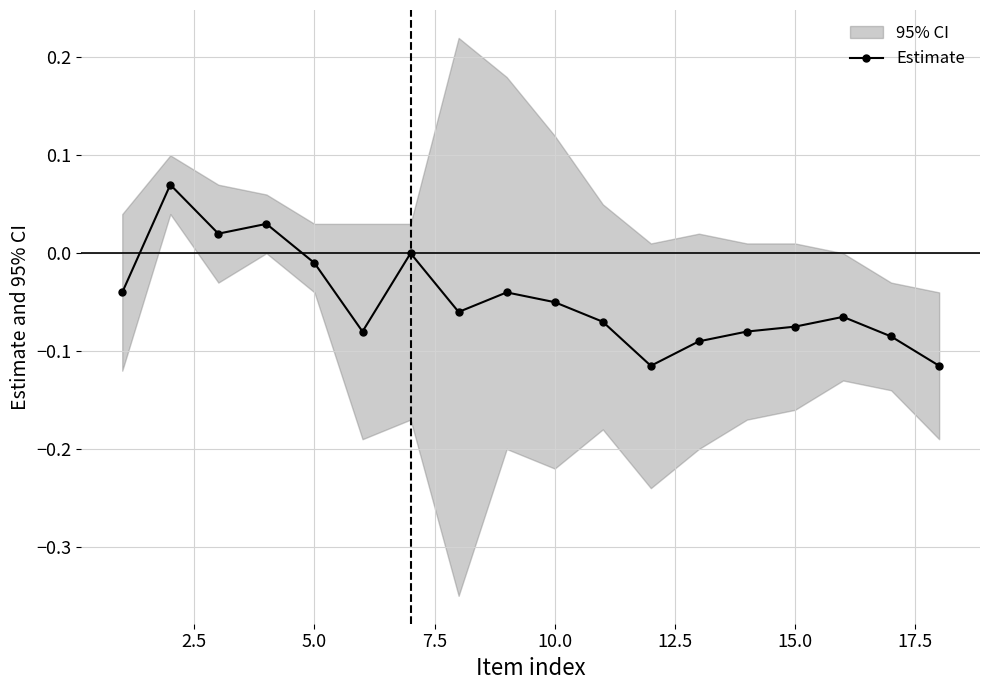

Reading left to right, transcribe all the data shown in this chart.

-0.0	0.1	0.0	0.0	-0.0	-0.1	0.0	-0.1	-0.0	-0.1	-0.1	-0.1	-0.1	-0.1	-0.1	-0.1	-0.1	-0.1